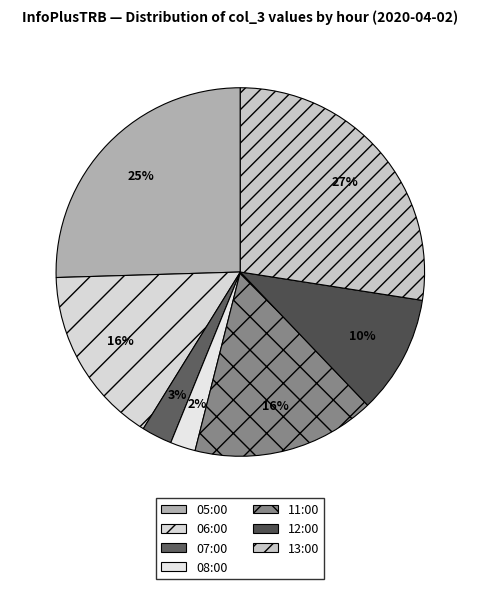

Which category has the biggest portion of the pie?

13:00